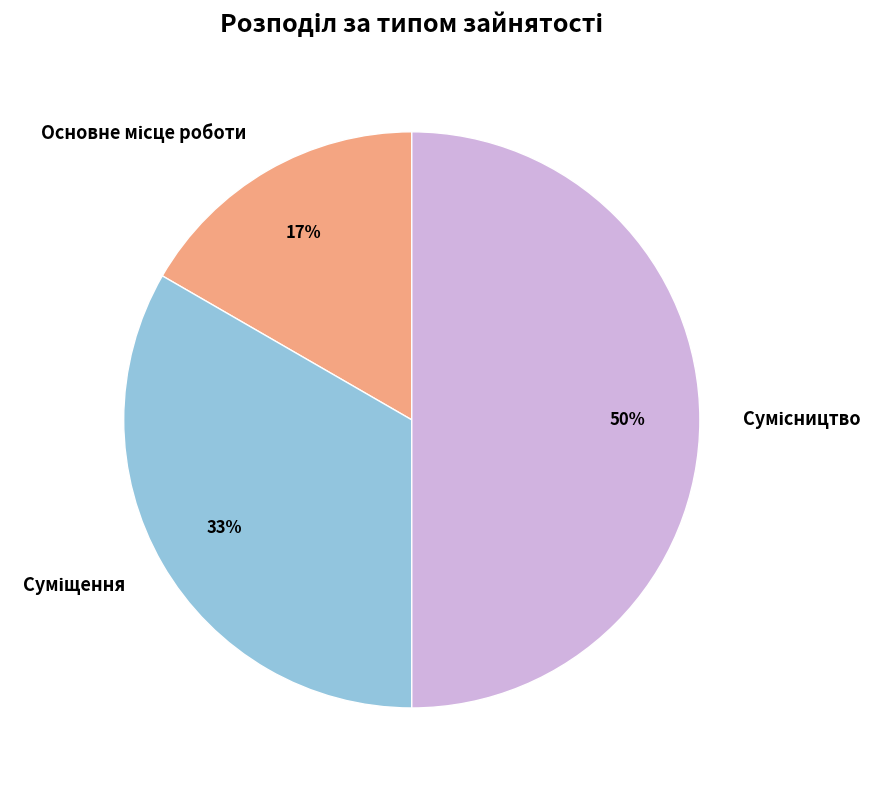

To the nearest percent, what is the difference between the largest and smallest slice percentages?

33%